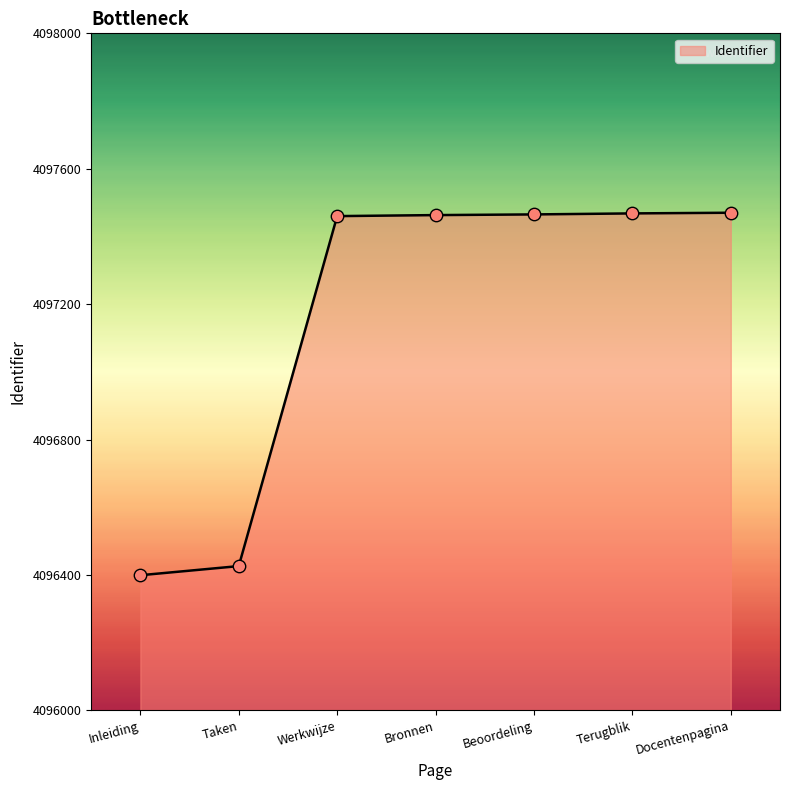

Approximately how many times larger is the value at Taken compared to Terugblik?

1.0